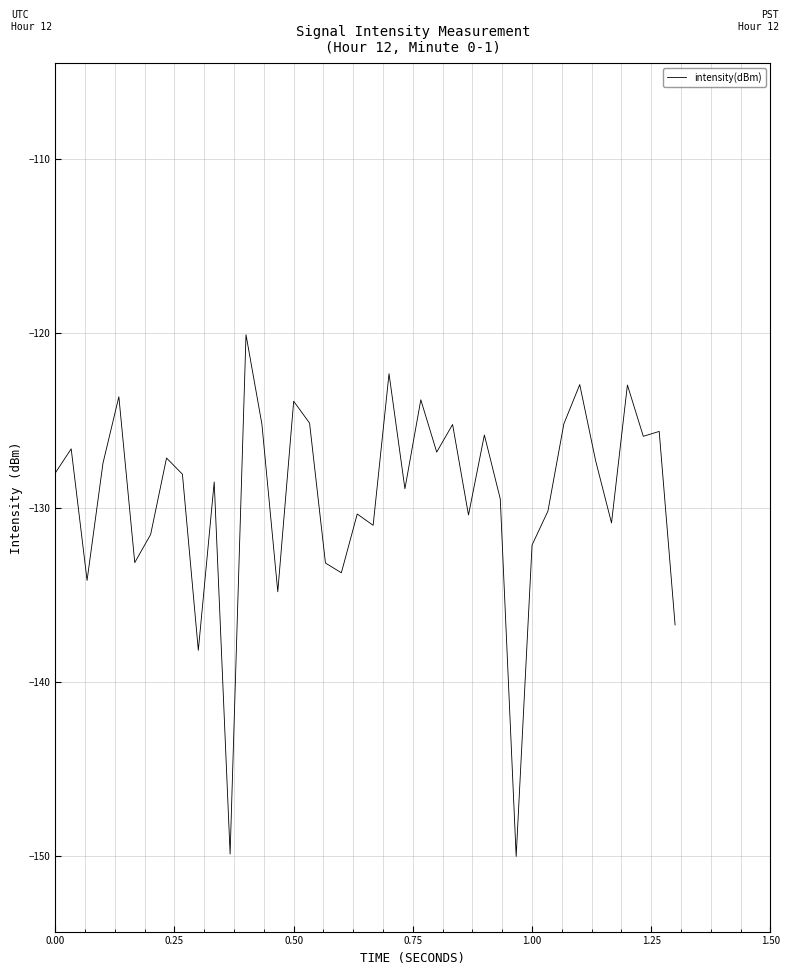

What is the difference between the maximum and minimum values?

29.9